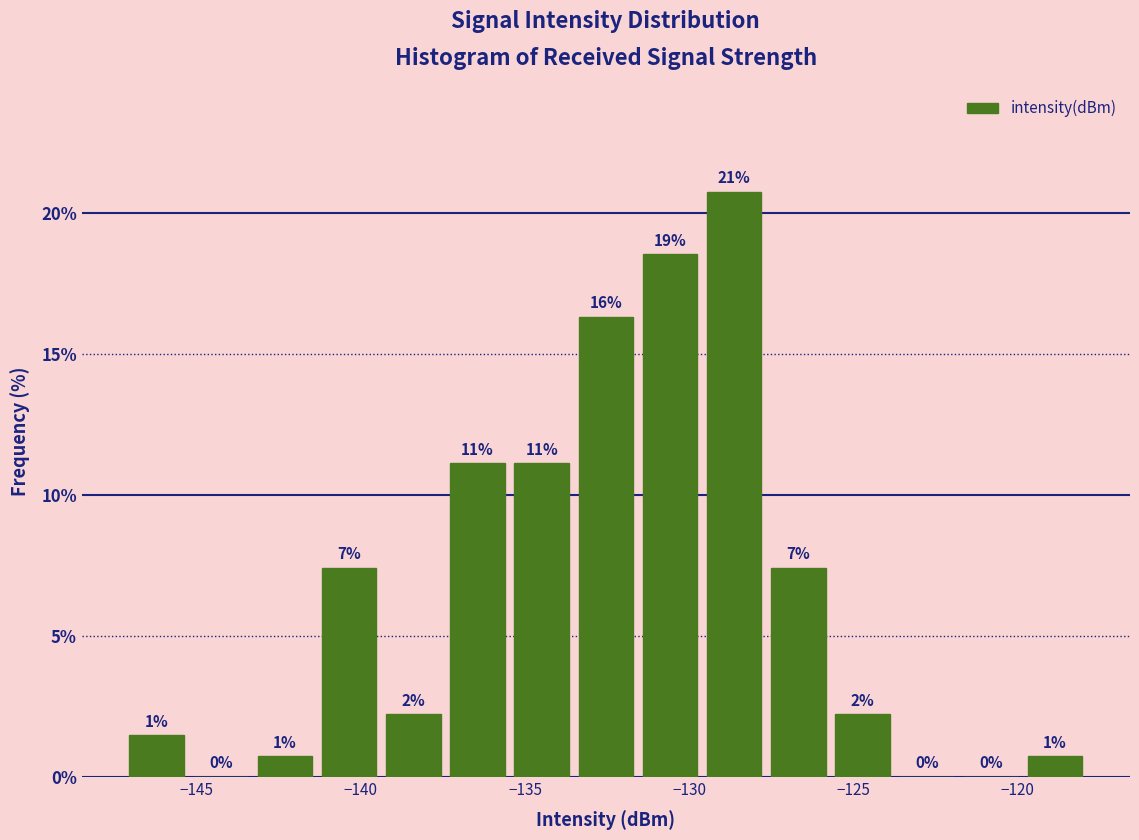

Read against the x-axis, roughly where is the centre of the tallest bar?

-128.5